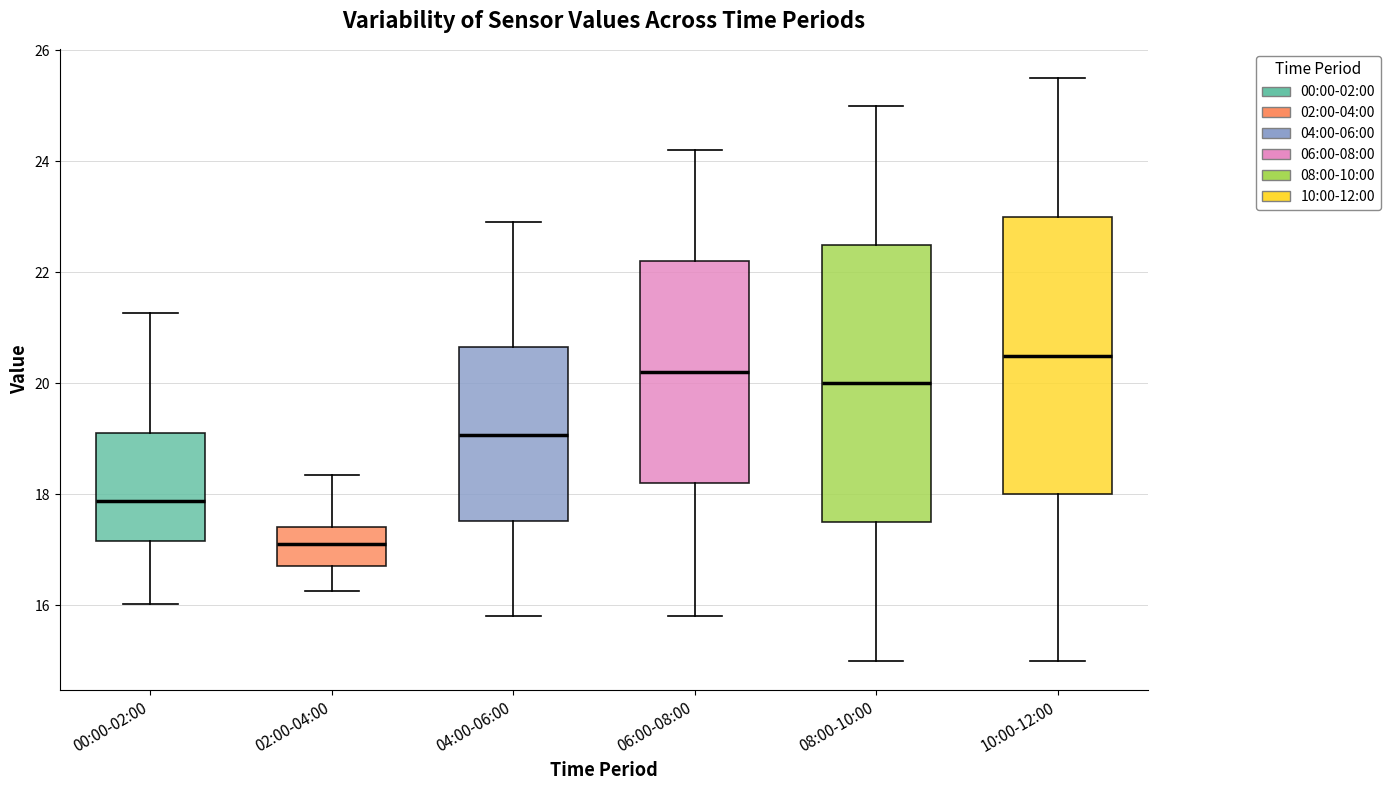

Reading left to right, transcribe this box plot: for each box, give where its median line is, the range the box spans, and where its two whiskers end, as read against the y-axis. The values are not printed on the chart, so give them approximately, as read against the axis.

00:00-02:00: median 17.8, box 17.2 to 19.2, whiskers 16.0 to 21.2
02:00-04:00: median 17.2, box 16.8 to 17.4, whiskers 16.2 to 18.4
04:00-06:00: median 19.0, box 17.6 to 20.6, whiskers 15.8 to 23.0
06:00-08:00: median 20.2, box 18.2 to 22.2, whiskers 15.8 to 24.2
08:00-10:00: median 20.0, box 17.6 to 22.6, whiskers 15.0 to 25.0
10:00-12:00: median 20.6, box 18.0 to 23.0, whiskers 15.0 to 25.6